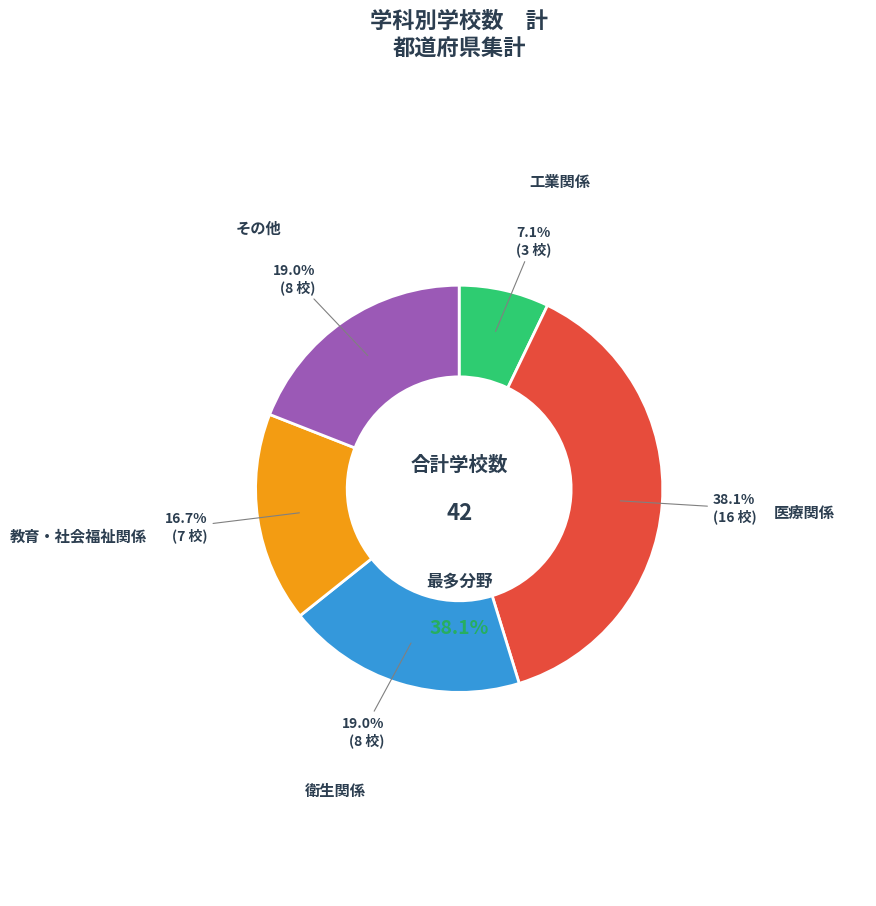

Which slice is the smallest?

工業関係